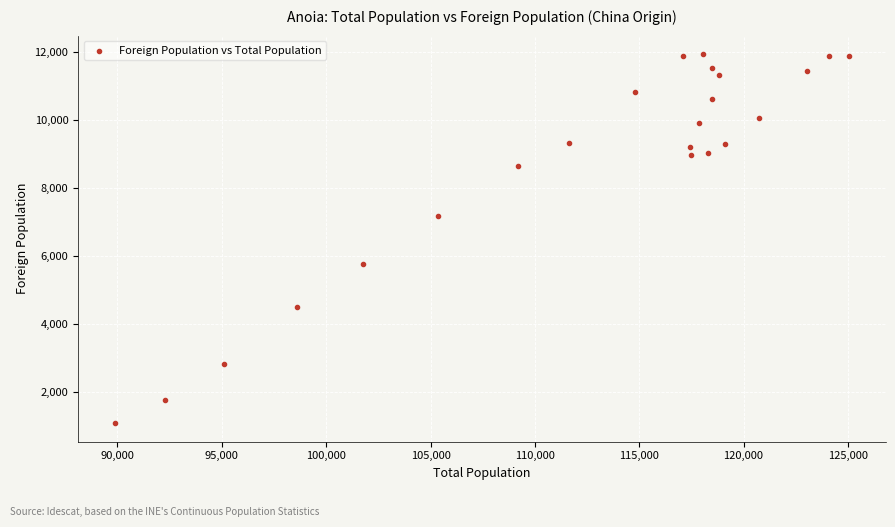

What is the range of X values (max minus min)?

35189